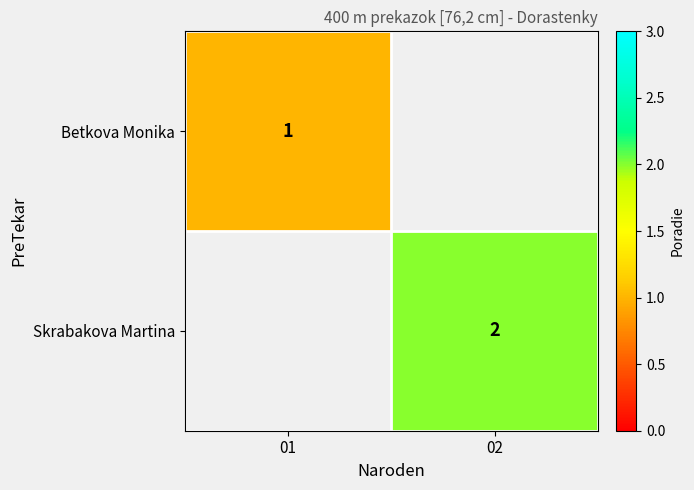

Is it true that Betkova Monika equals 1 at 01?

True